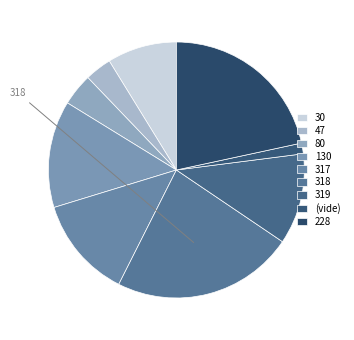

Which category has the smallest portion of the pie?

(vide)